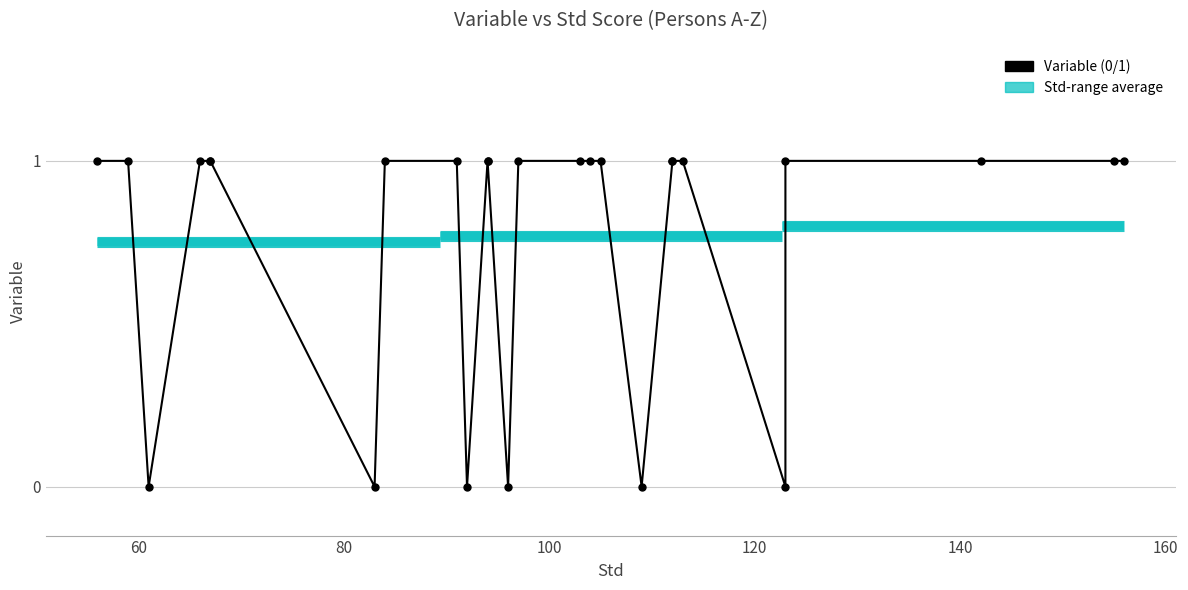

What is the average value?

1